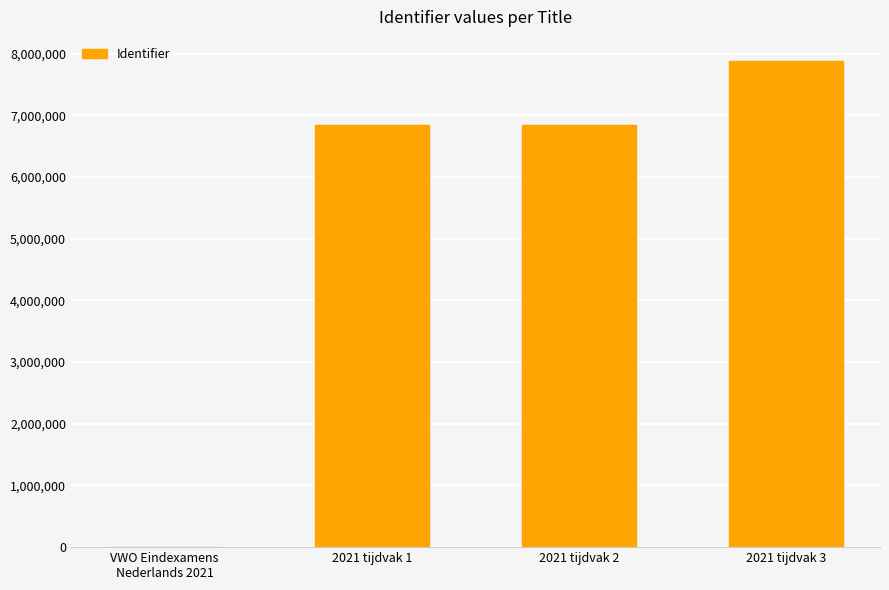

What is the greatest value displayed?

7880216